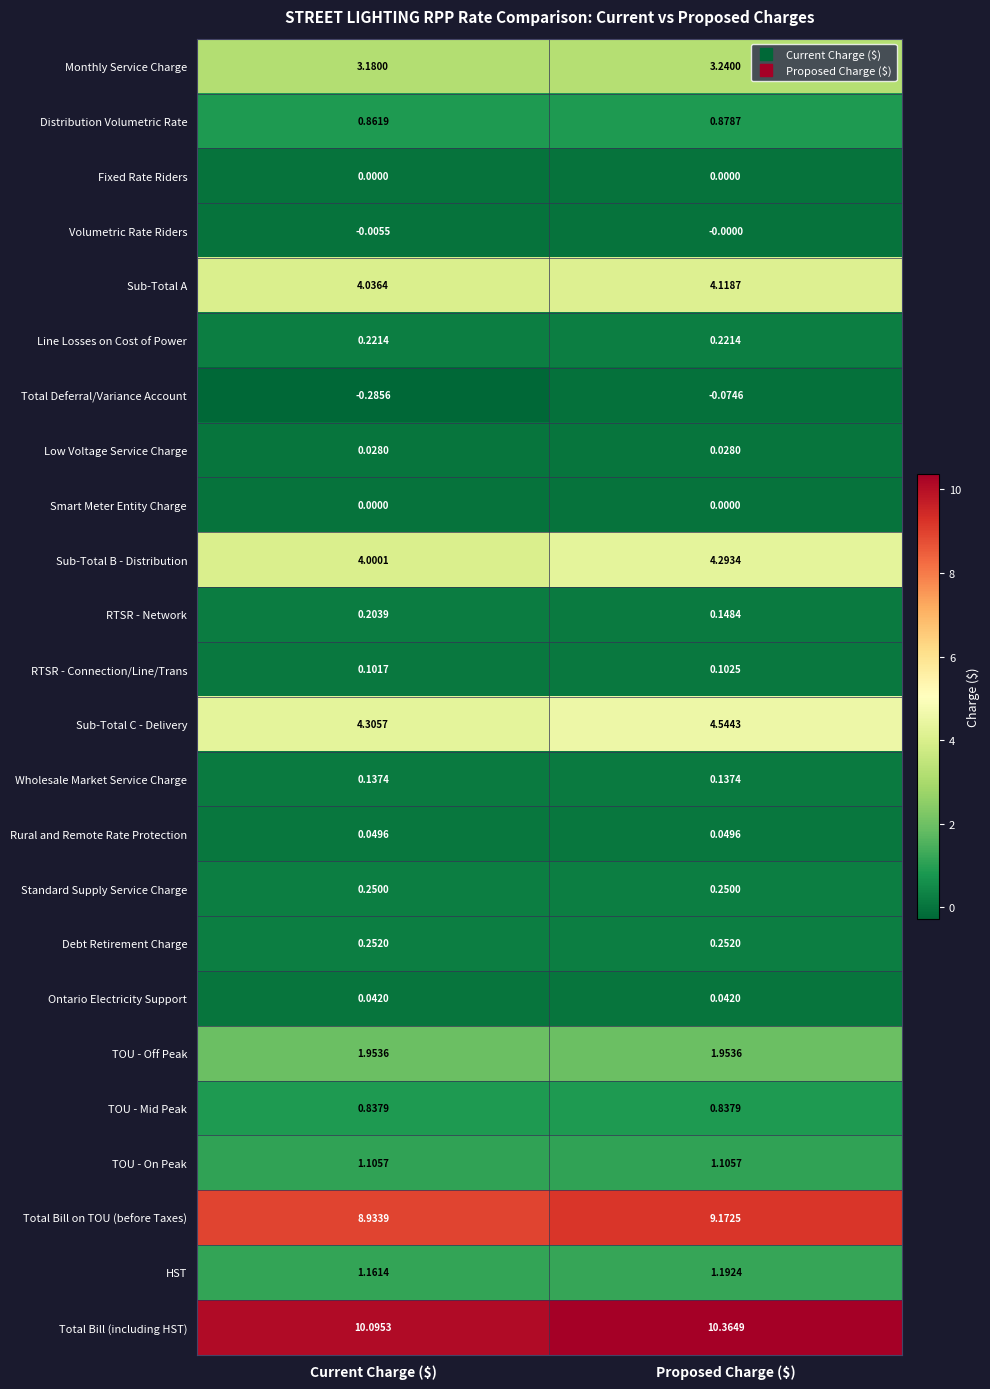

Which category has the highest value in the Total Deferral/Variance Account series?

Proposed Charge ($)